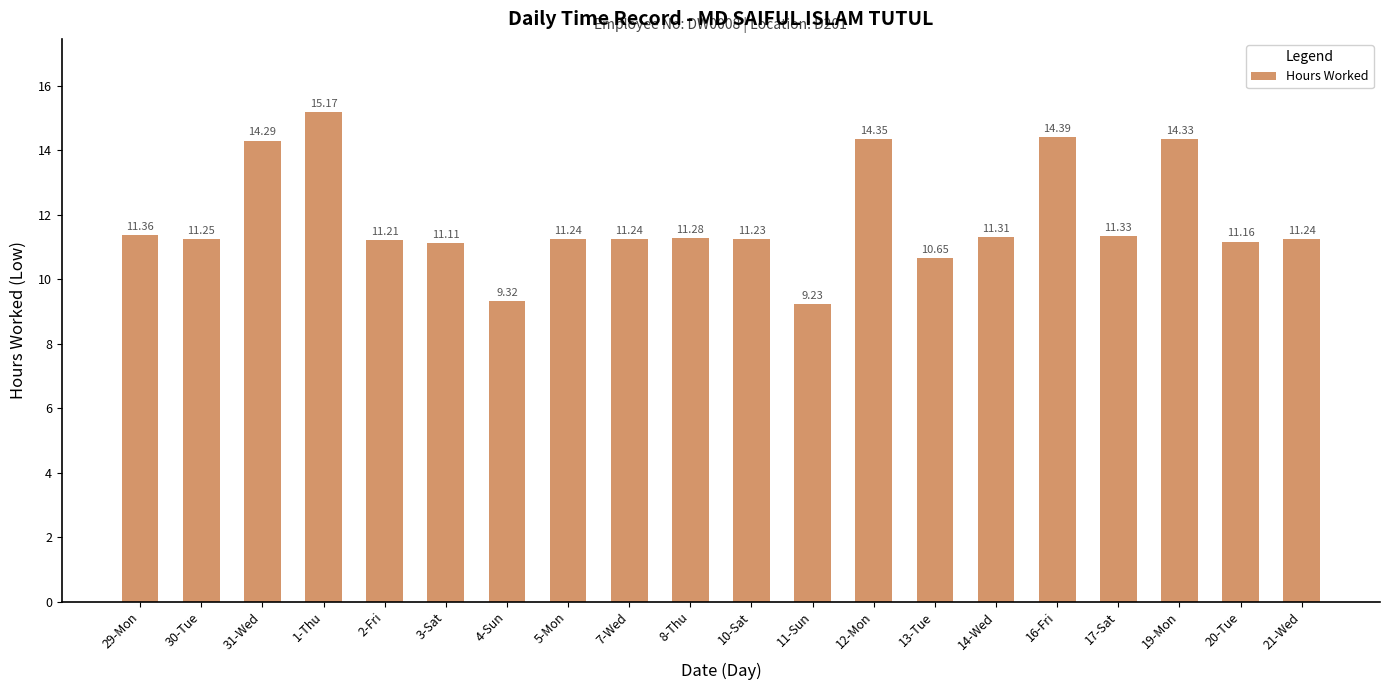

What is the sum of all values?

236.7